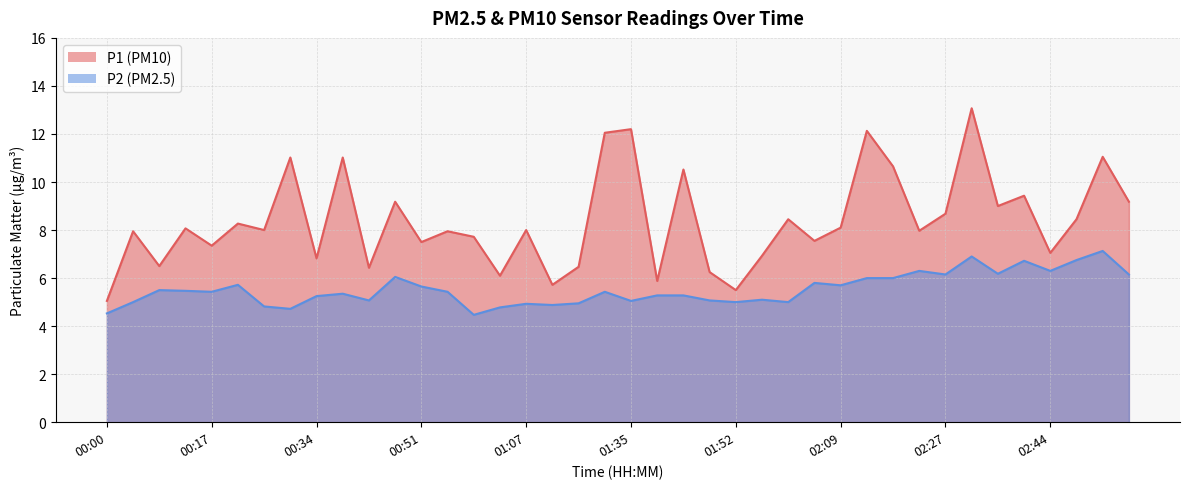

Which label corresponds to the smallest value in the chart?

00:59